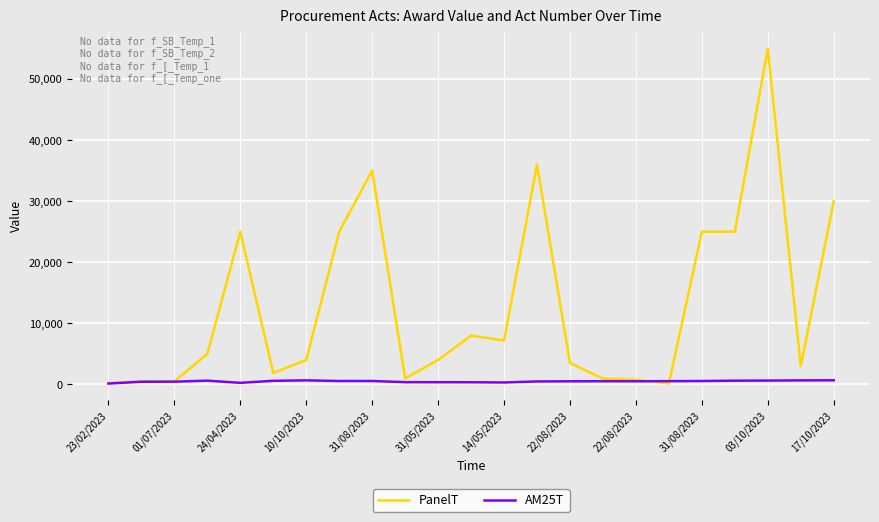

True or false: PanelT has more than 2 interior local peaks.

True